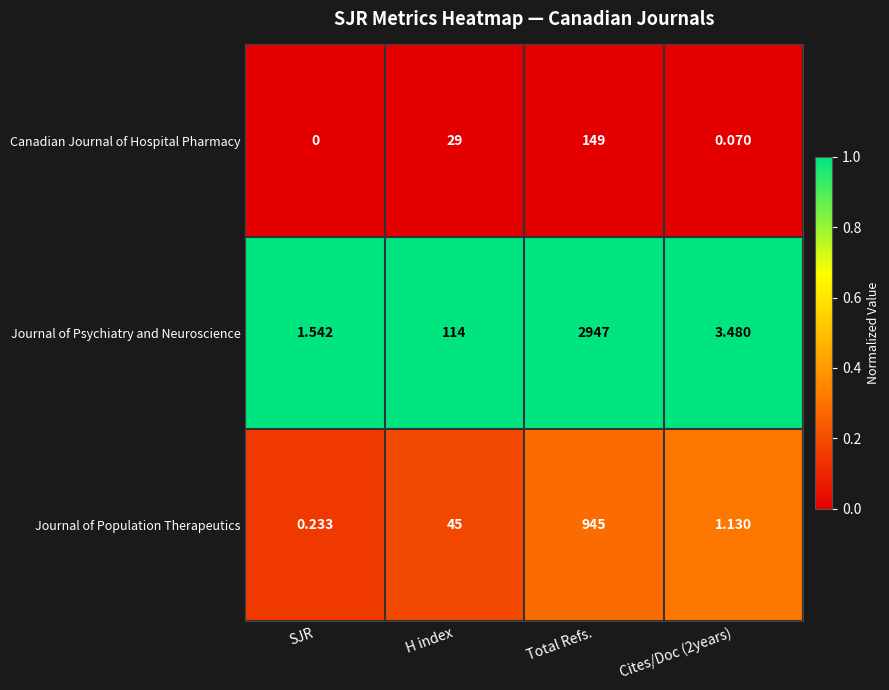

Which label corresponds to the smallest value in the chart?

SJR